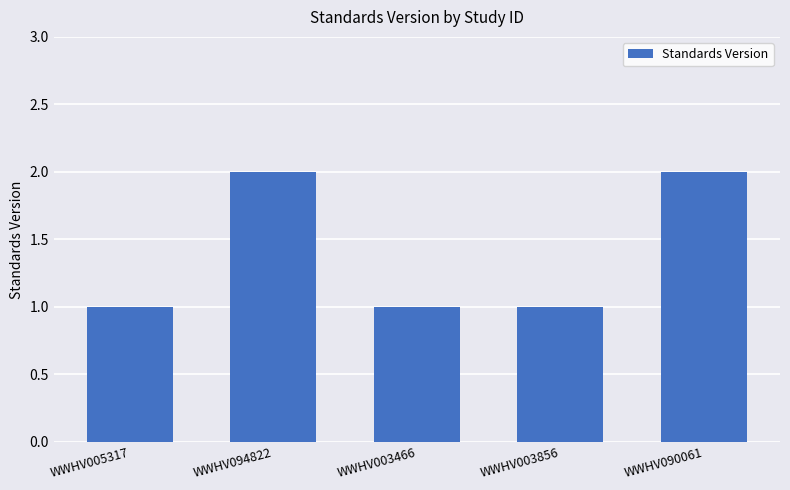

Is it true that the value at WWHV090061 is 2?

True